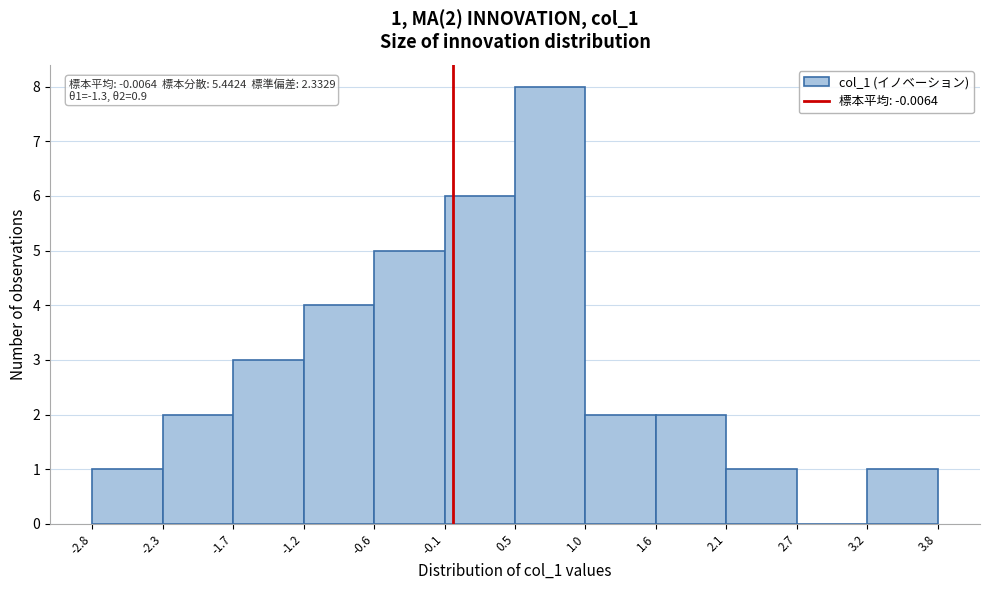

Over which range of the x-axis is the bar tallest?

0.5 to 1.0